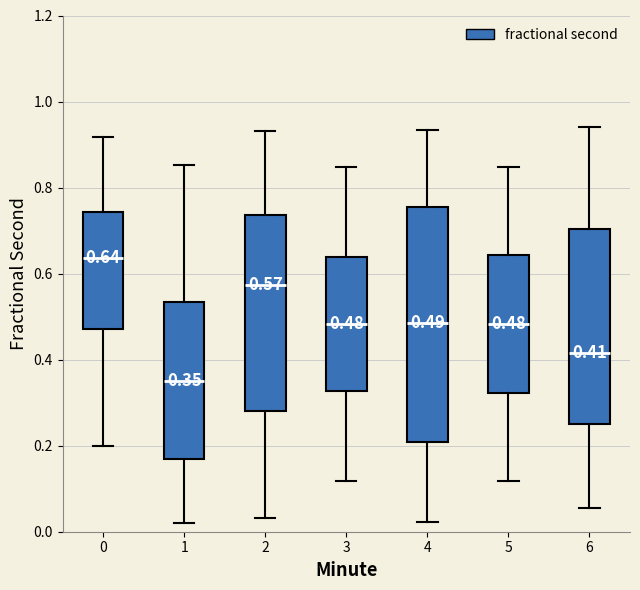

Which box's median line is the lowest?

1